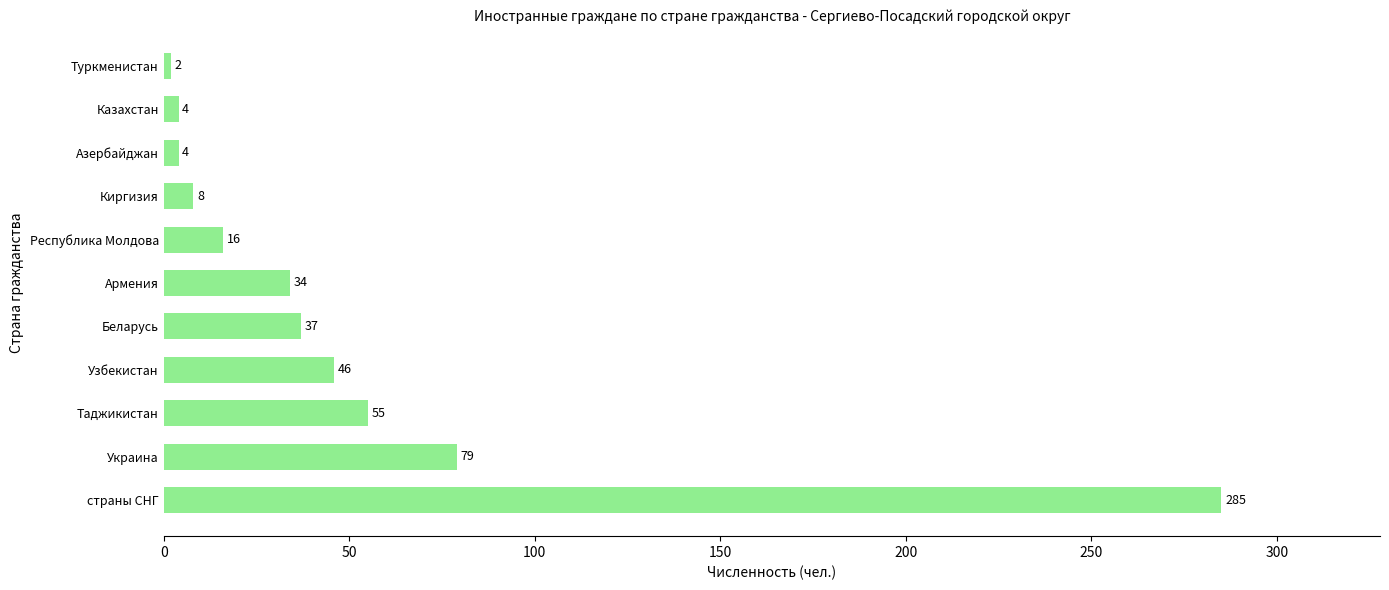

What value does the data have at Азербайджан?

4